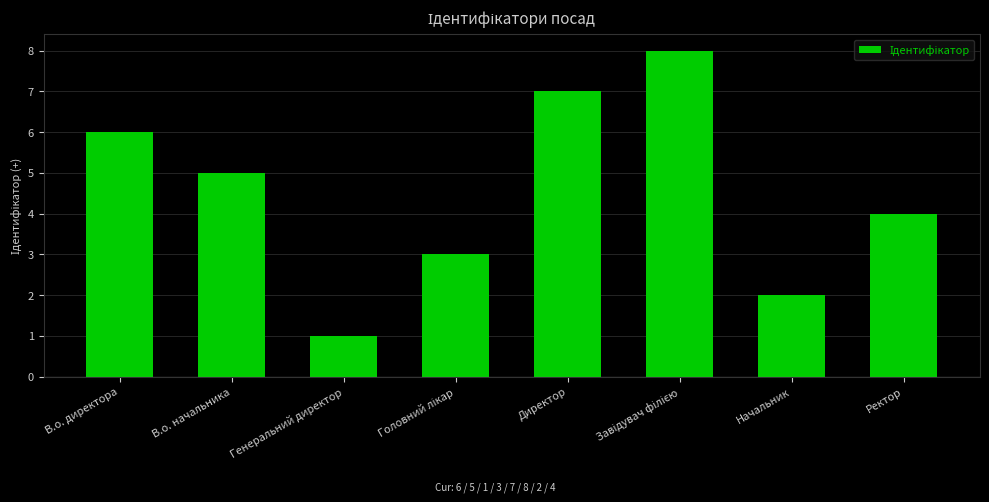

What is the difference between the second highest and minimum values?

6